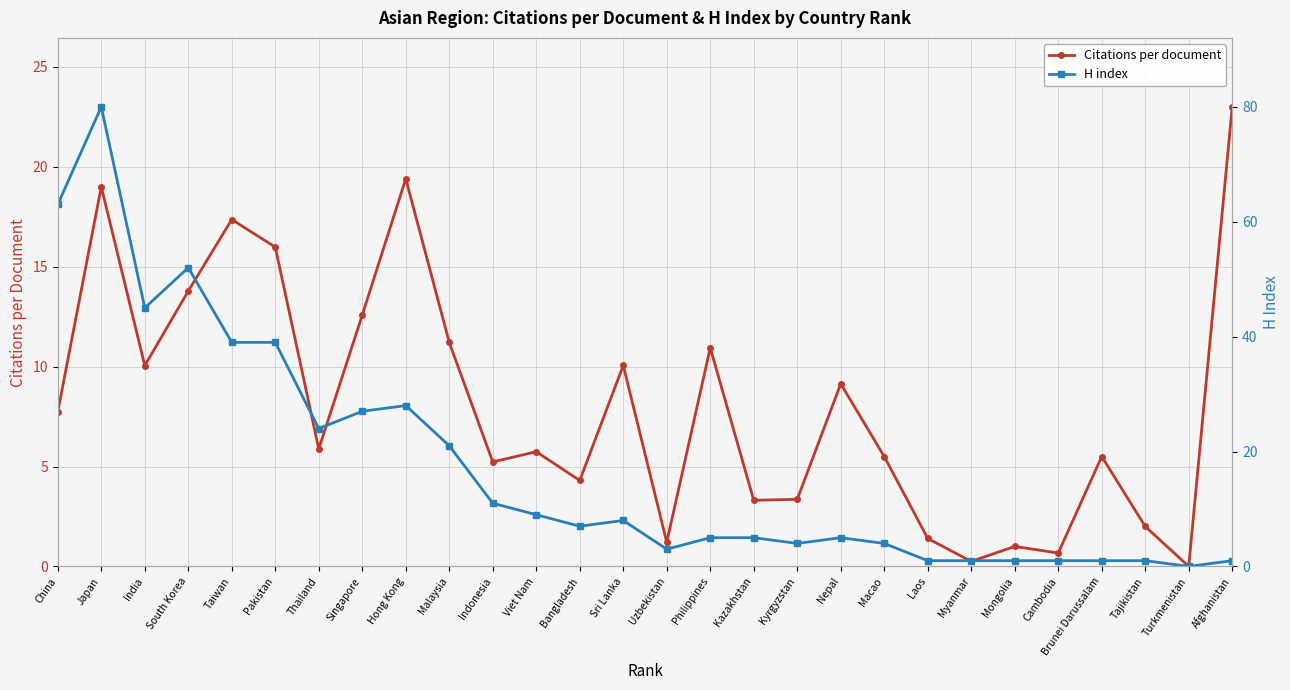

At which label does Citations per document reach its minimum?

Turkmenistan